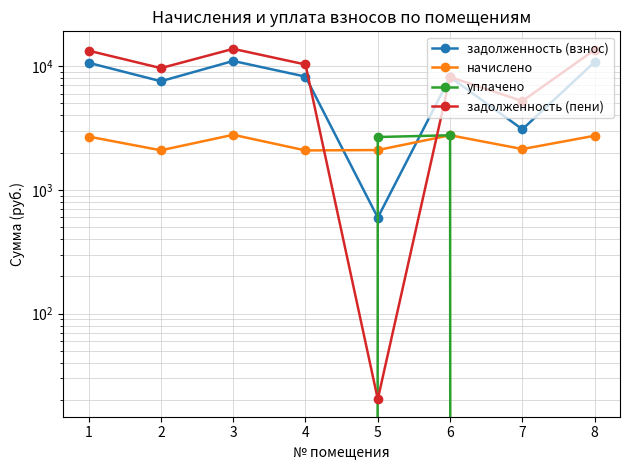

Rank the series by their maximum value, from highest to lowest.

задолженность (пени), задолженность (взнос), начислено, уплачено